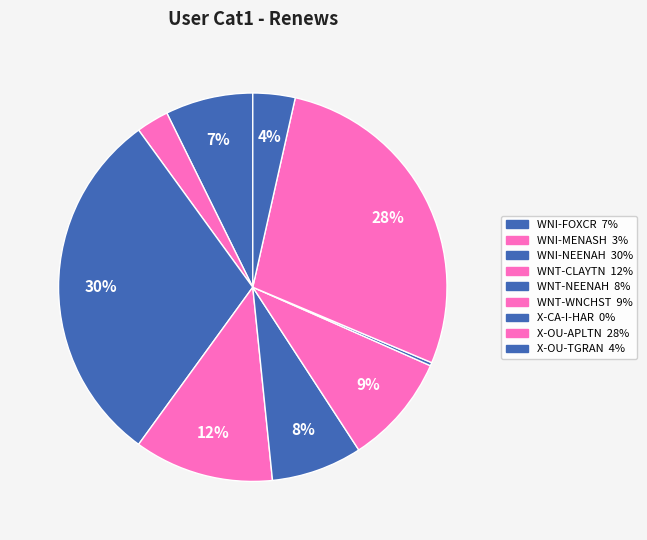

What is the total percentage of WNT-CLAYTN and X-OU-APLTN?

39.5%